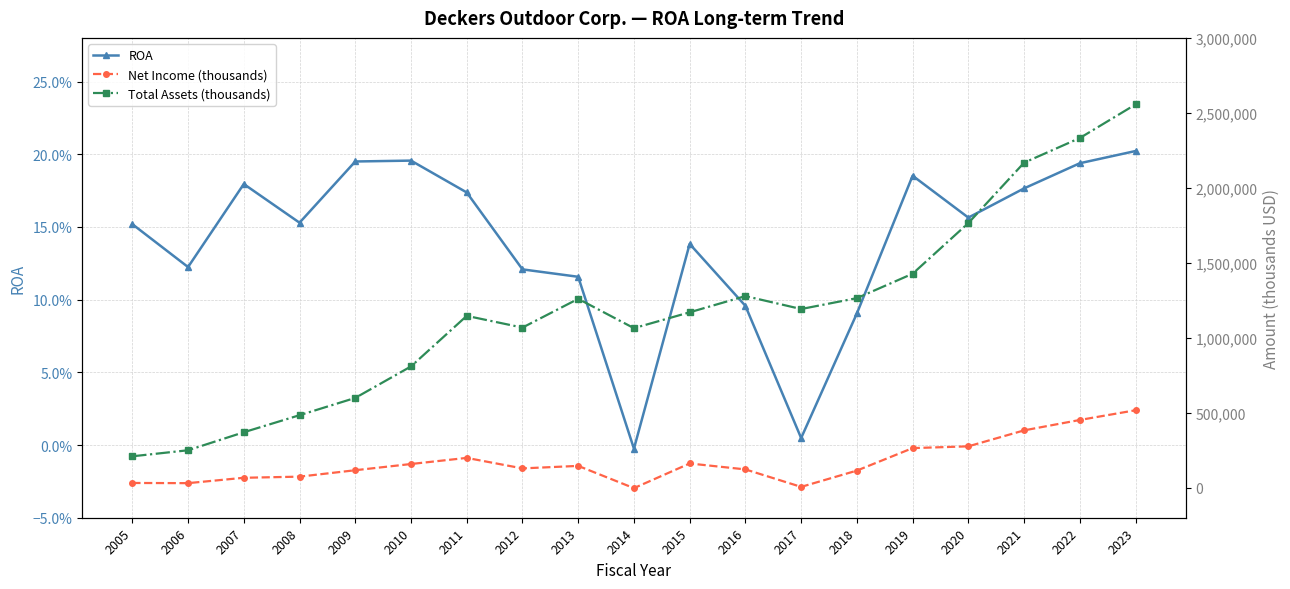

Reading left to right, transcribe all the data shown in this chart.

ROA: 2005=0.2	2006=0.1	2007=0.2	2008=0.2	2009=0.2	2010=0.2	2011=0.2	2012=0.1	2013=0.1	2014=-0.0	2015=0.1	2016=0.1	2017=0.0	2018=0.1	2019=0.2	2020=0.2	2021=0.2	2022=0.2	2023=0.2
Net Income (thousands): 2005=31845.0	2006=30609.0	2007=66437.0	2008=73948.0	2009=116786.0	2010=158235.0	2011=199052.0	2012=129014.0	2013=145689.0	2014=-2685.0	2015=161780.0	2016=122265.0	2017=5710.0	2018=114394.0	2019=264308.0	2020=276142.0	2021=382575.0	2022=451949.0	2023=516822.0
Total Assets (thousands): 2005=209626.0	2006=249973.0	2007=370032.0	2008=483721.0	2009=599043.0	2010=808994.0	2011=1146196.0	2012=1068064.0	2013=1259729.0	2014=1064204.0	2015=1169933.0	2016=1278068.0	2017=1191780.0	2018=1264379.0	2019=1427206.0	2020=1765118.0	2021=2167705.0	2022=2332250.0	2023=2556203.0